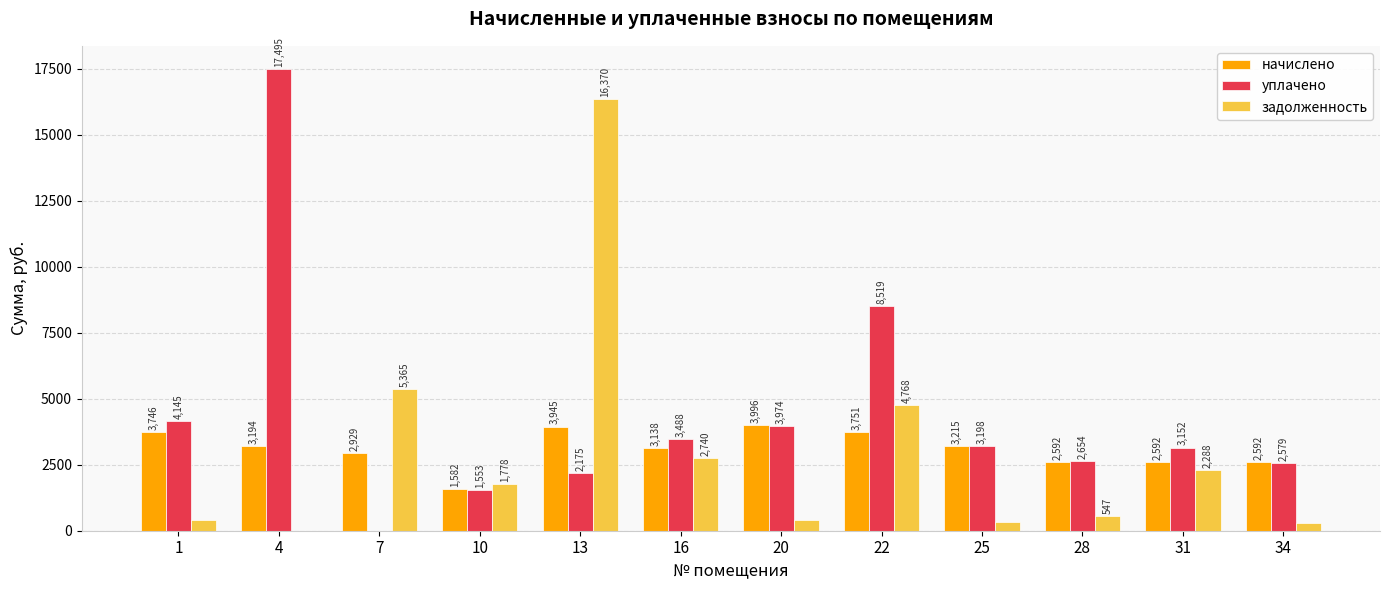

Which series changed the most between 1 and 25?

уплачено